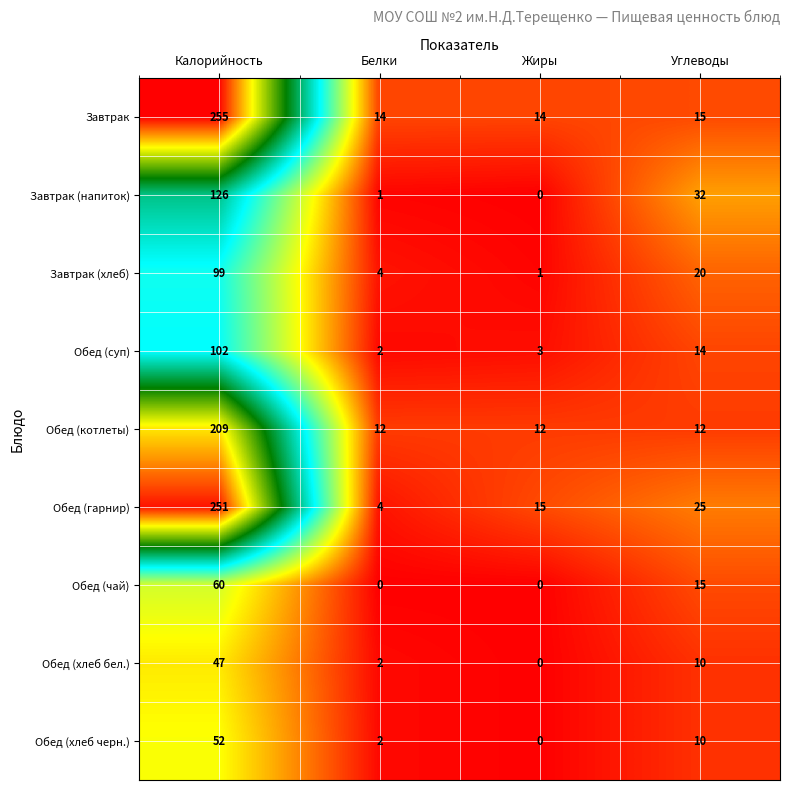

At which category does the chart reach its peak across all series?

Калорийность